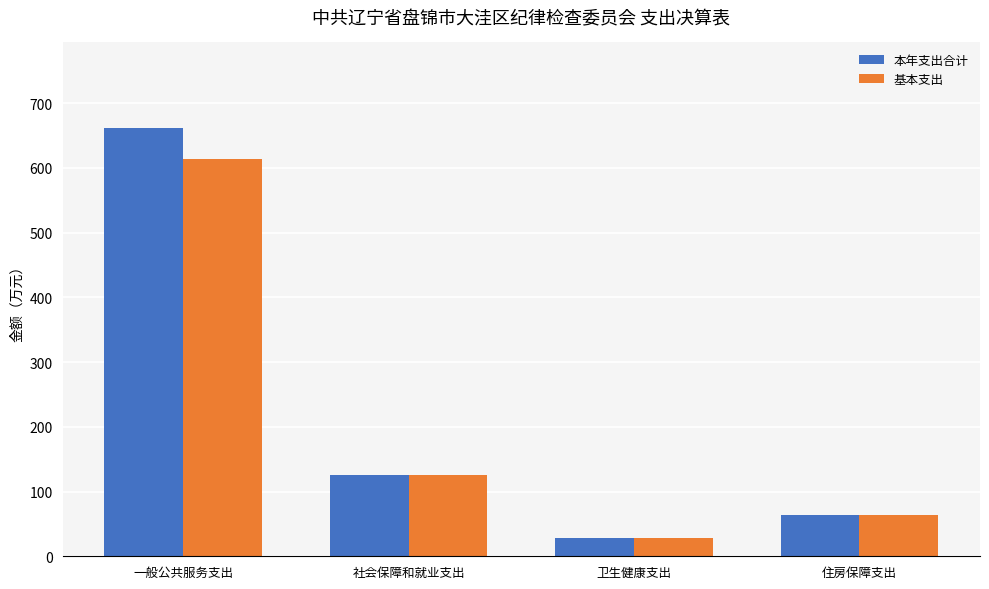

What is the difference between the second highest and second lowest values in the 本年支出合计 series?

62.0